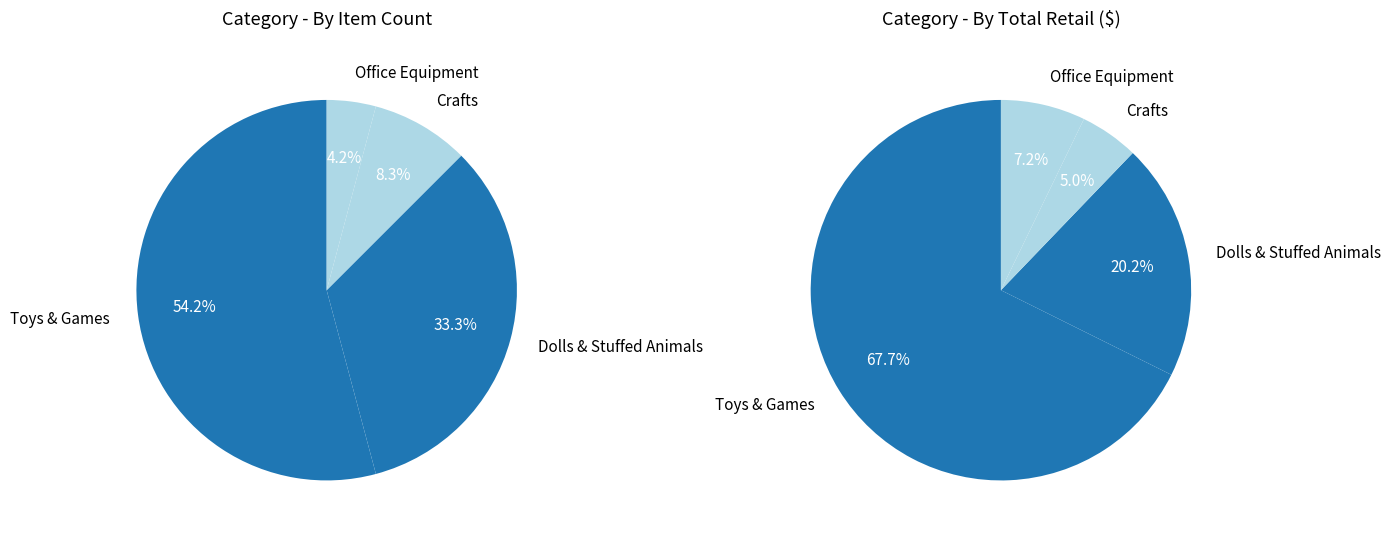

Which slice represents more than half of the pie?

Toys & Games